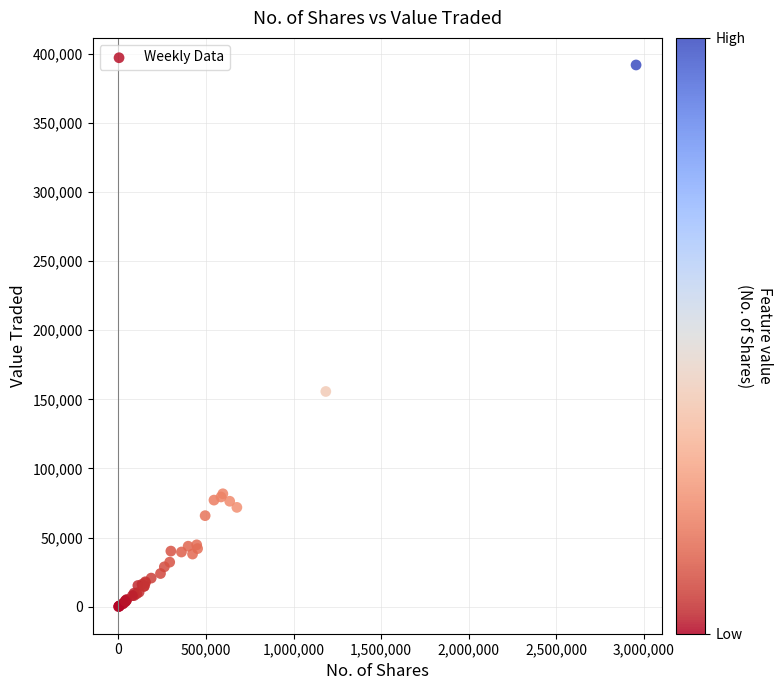

What Y value in the scatter plot is closest to 195945?

155685